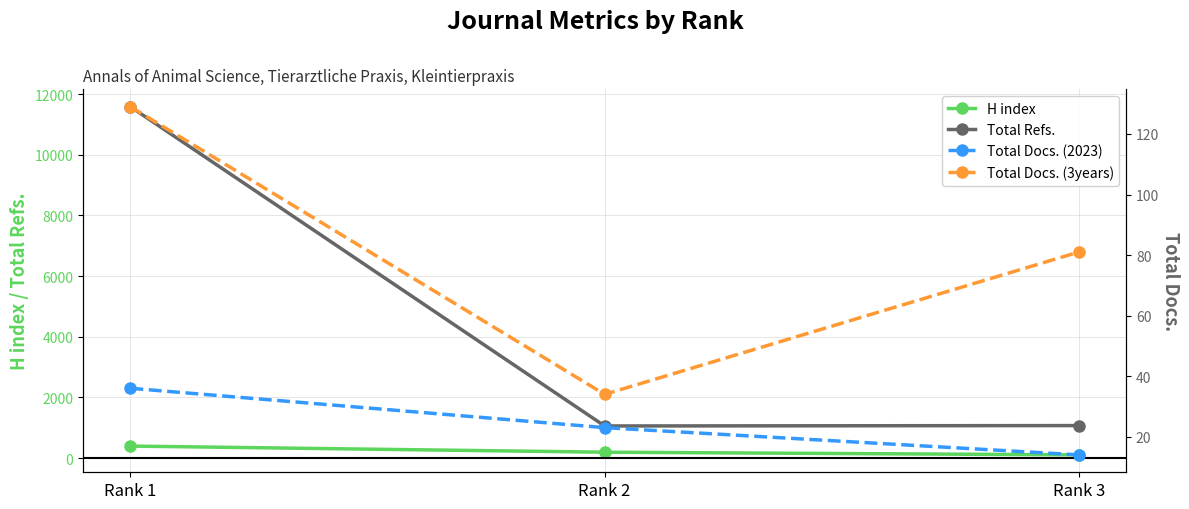

The value of Total Docs. (3years) at Rank 3 is 129. True or false?

False